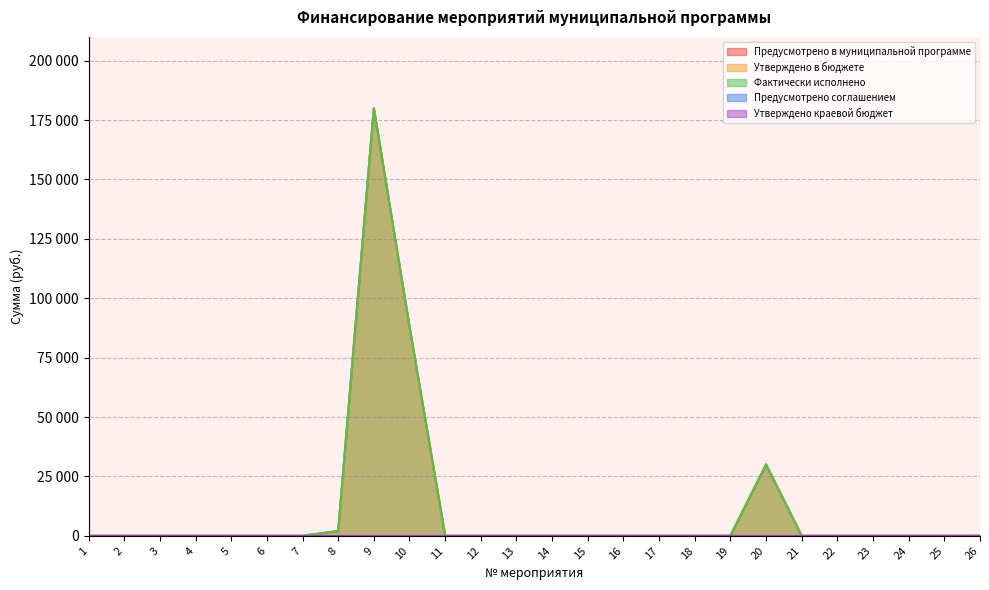

Reading left to right, transcribe all the data shown in this chart.

Предусмотрено в муниципальной программе: 1=0.0	2=0.0	3=0.0	4=0.0	5=0.0	6=0.0	7=0.0	8=2000.0	9=180000.0	10=88000.0	11=0.0	12=0.0	13=0.0	14=0.0	15=0.0	16=0.0	17=0.0	18=0.0	19=0.0	20=30000.0	21=0.0	22=0.0	23=0.0	24=0.0	25=0.0	26=0.0
Утверждено в бюджете: 1=0.0	2=0.0	3=0.0	4=0.0	5=0.0	6=0.0	7=0.0	8=2000.0	9=180000.0	10=88000.0	11=0.0	12=0.0	13=0.0	14=0.0	15=0.0	16=0.0	17=0.0	18=0.0	19=0.0	20=30000.0	21=0.0	22=0.0	23=0.0	24=0.0	25=0.0	26=0.0
Фактически исполнено: 1=0.0	2=0.0	3=0.0	4=0.0	5=0.0	6=0.0	7=0.0	8=2000.0	9=179969.4	10=88000.0	11=0.0	12=0.0	13=0.0	14=0.0	15=0.0	16=0.0	17=0.0	18=0.0	19=0.0	20=30000.0	21=0.0	22=0.0	23=0.0	24=0.0	25=0.0	26=0.0